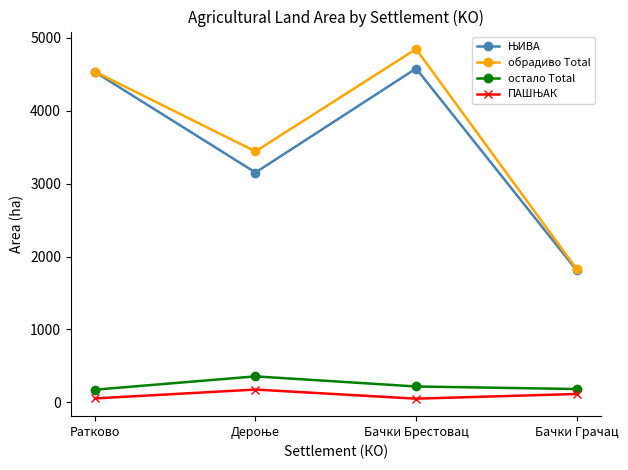

At which category is the sum across all series the highest?

Бачки Брестовац